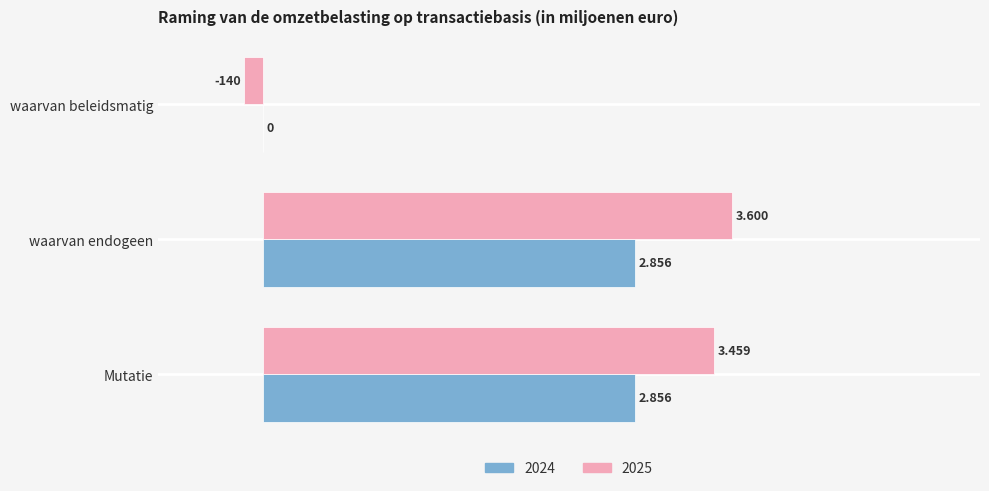

Which label corresponds to the smallest value in the chart?

waarvan beleidsmatig